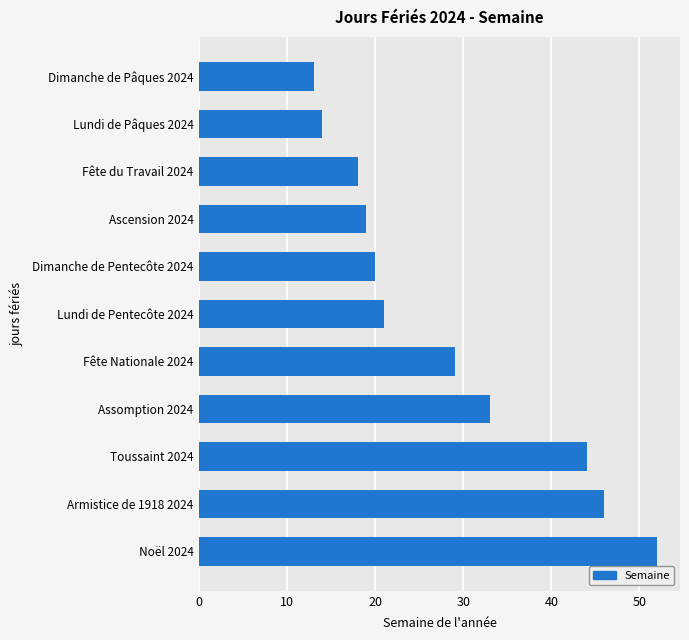

Reading bottom to top, transcribe all the data shown in this chart.

Noël 2024=52	Armistice de 1918 2024=46	Toussaint 2024=44	Assomption 2024=33	Fête Nationale 2024=29	Lundi de Pentecôte 2024=21	Dimanche de Pentecôte 2024=20	Ascension 2024=19	Fête du Travail 2024=18	Lundi de Pâques 2024=14	Dimanche de Pâques 2024=13